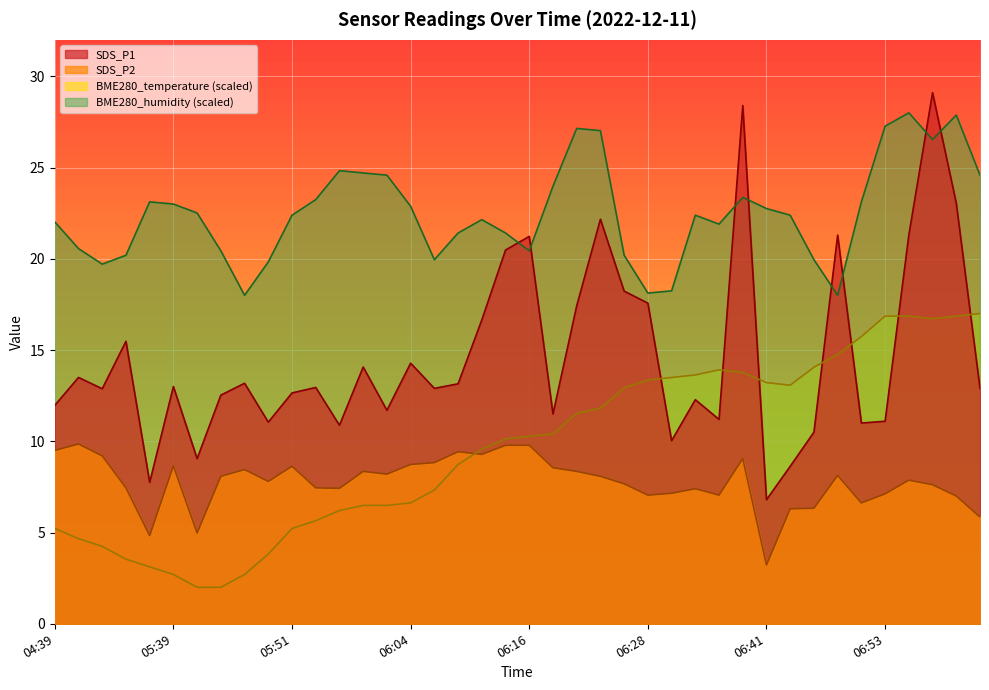

What is the smallest value displayed?

2.0